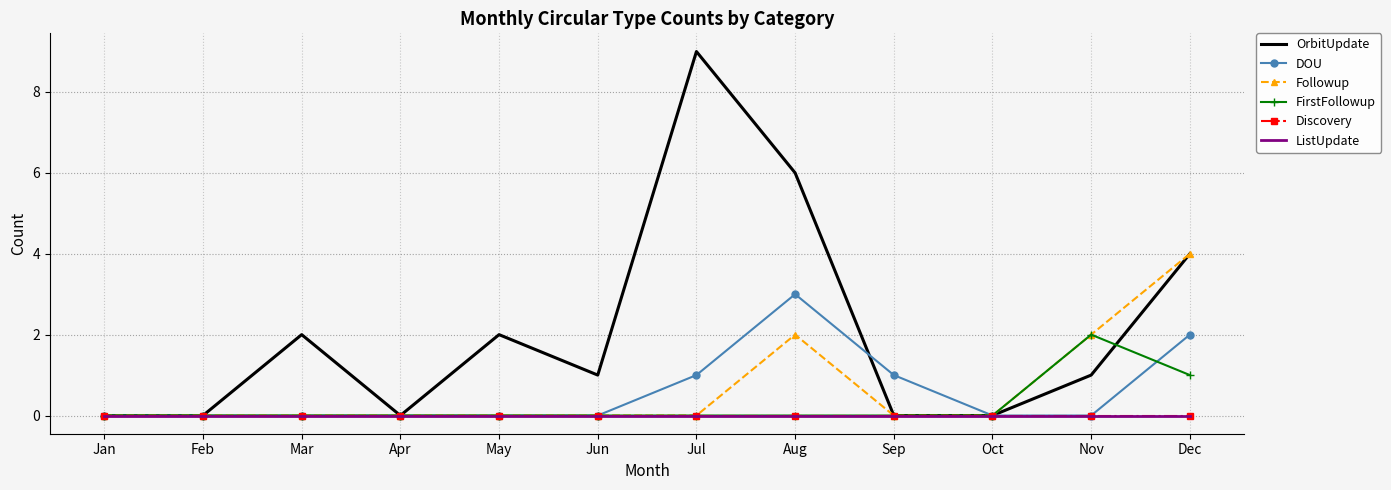

Rank the categories by ListUpdate value from lowest to highest.

Jan, Feb, Mar, Apr, May, Jun, Jul, Aug, Sep, Oct, Nov, Dec